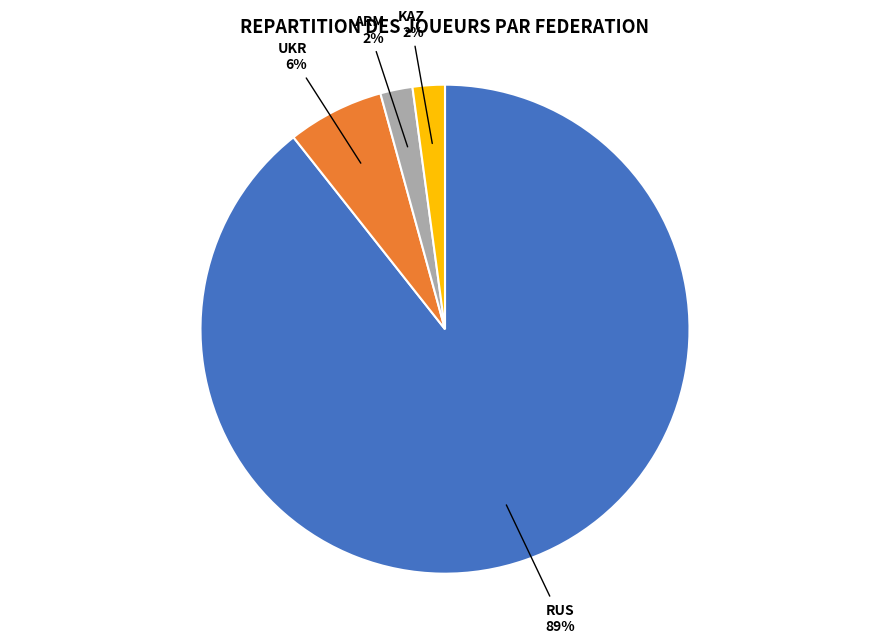

Is there any slice that represents more than half of the pie?

Yes